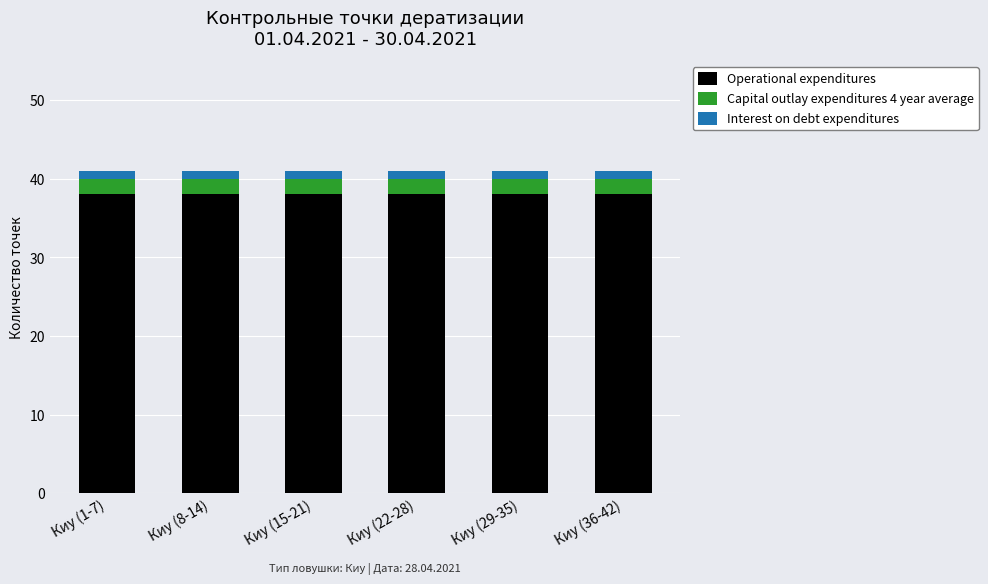

What are all the series names shown in the legend?

Operational expenditures, Capital outlay expenditures 4 year average, Interest on debt expenditures